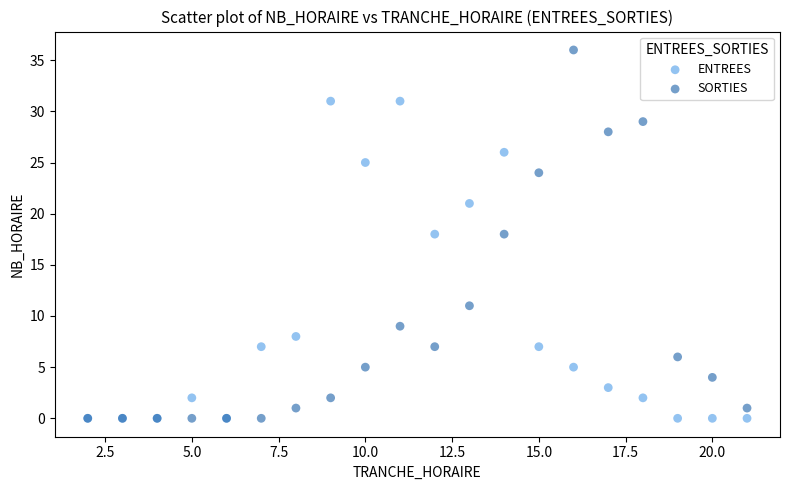

What are all the series names shown in the legend?

ENTREES, SORTIES